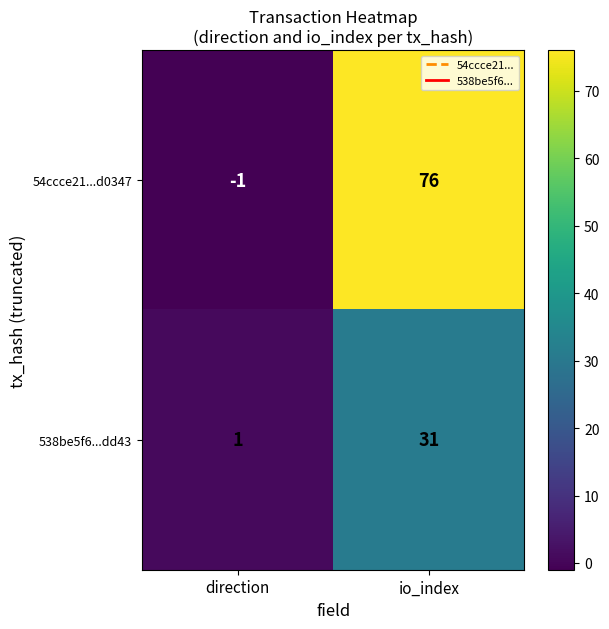

How many categories are shown in the chart?

2